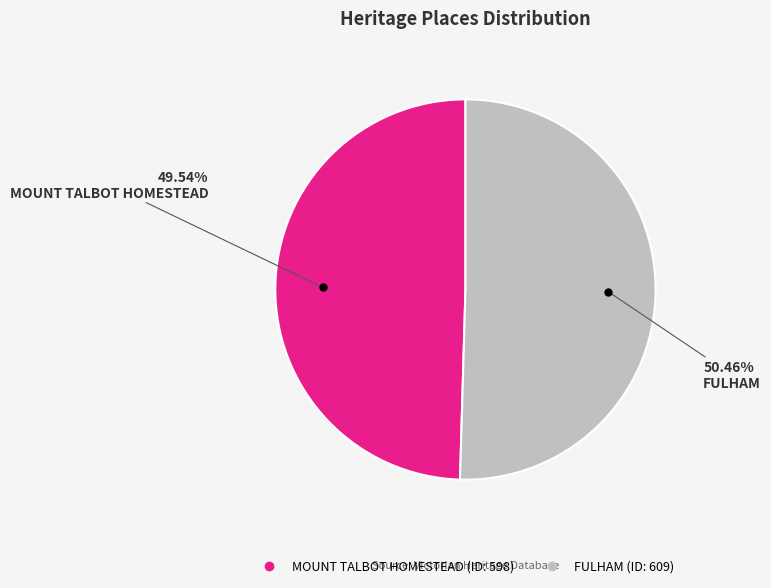

What portion of the pie excludes FULHAM?

49.5%